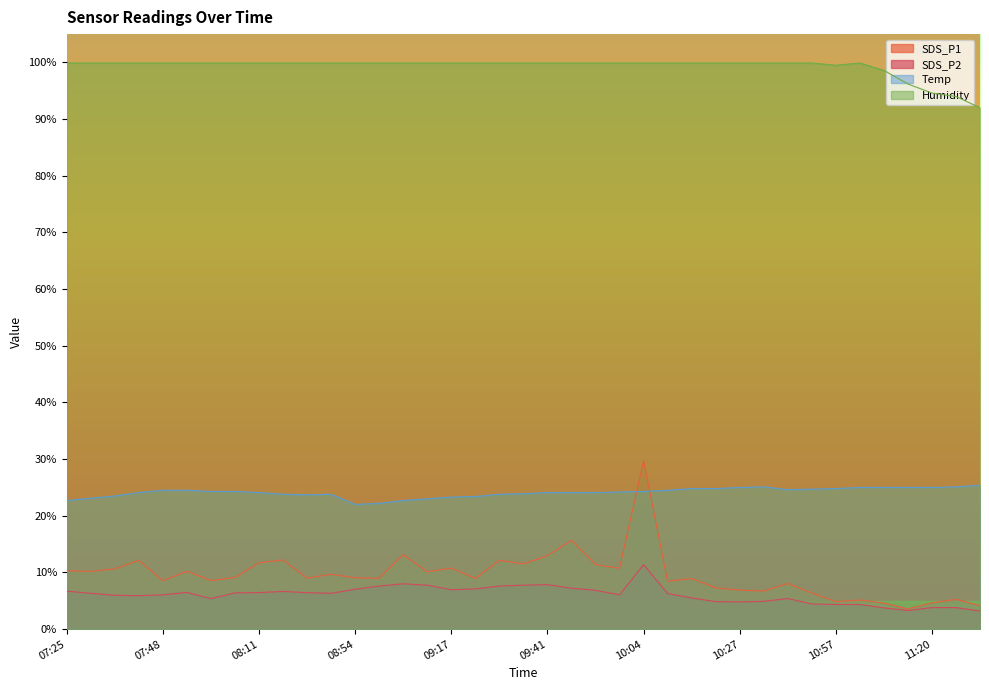

The SDS_P1 series shows 3.4 at 08:17. True or false?

False